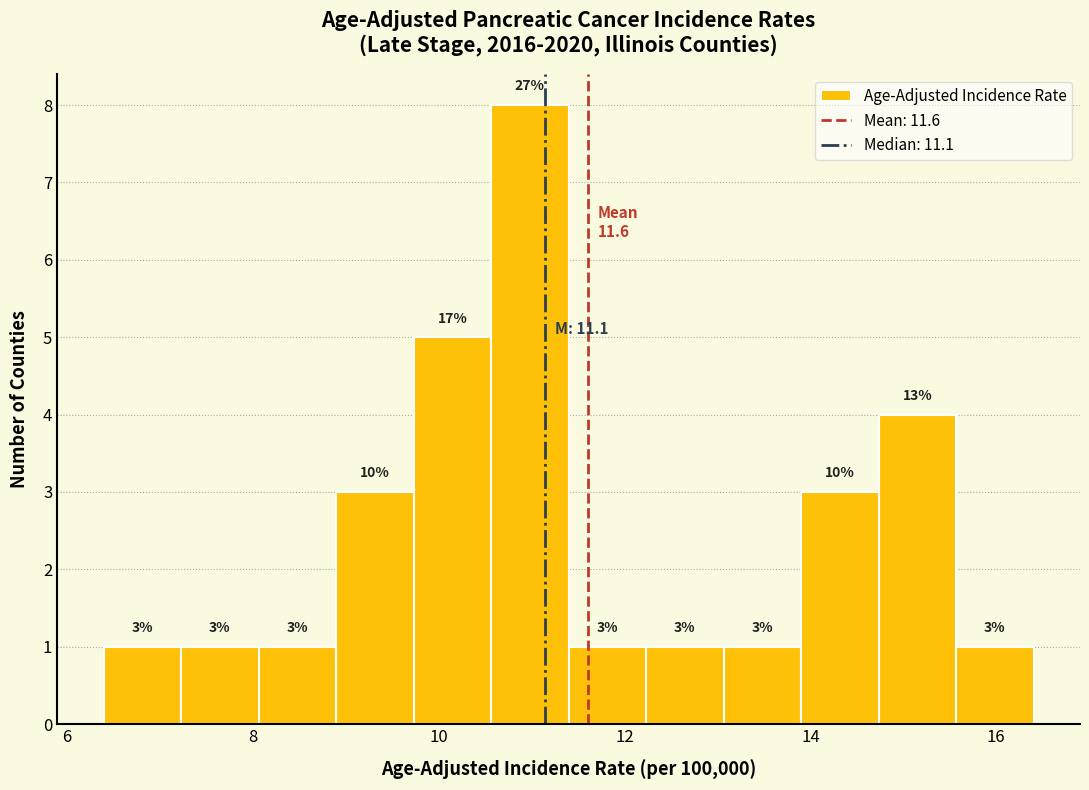

Which range on the x-axis has the tallest bar?

10.6 to 11.4